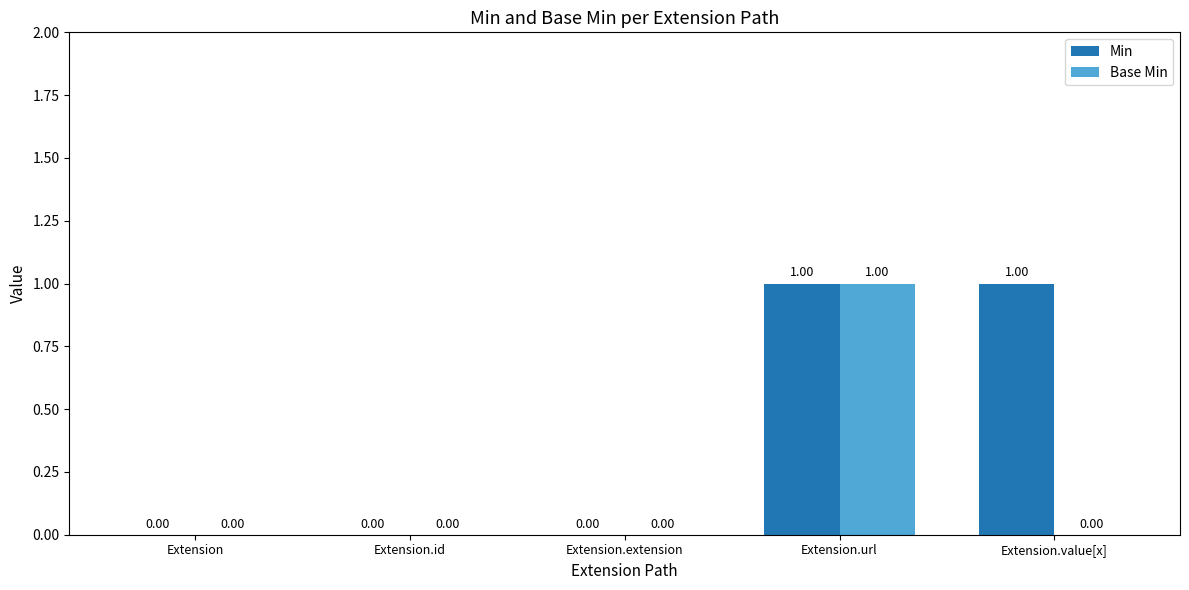

The value of Base Min at Extension is -1. True or false?

False